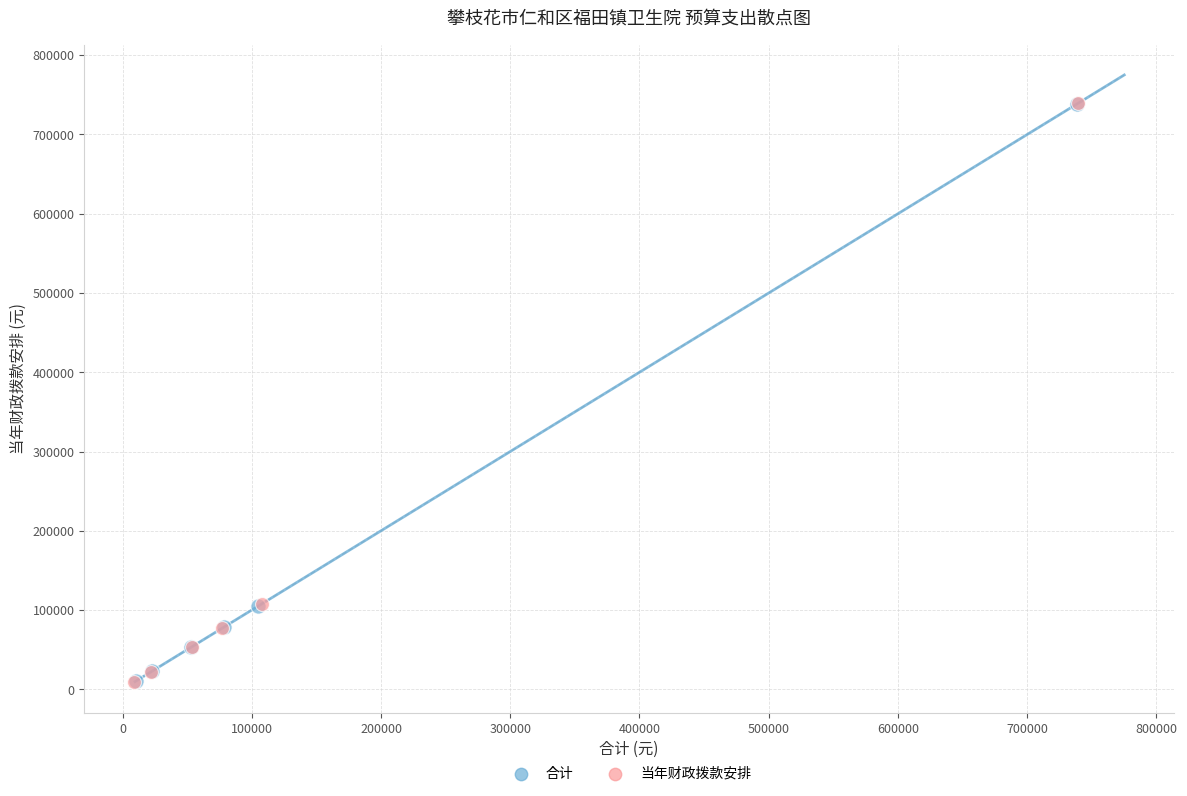

Which series has the largest Y range (max minus min)?

当年财政拨款安排